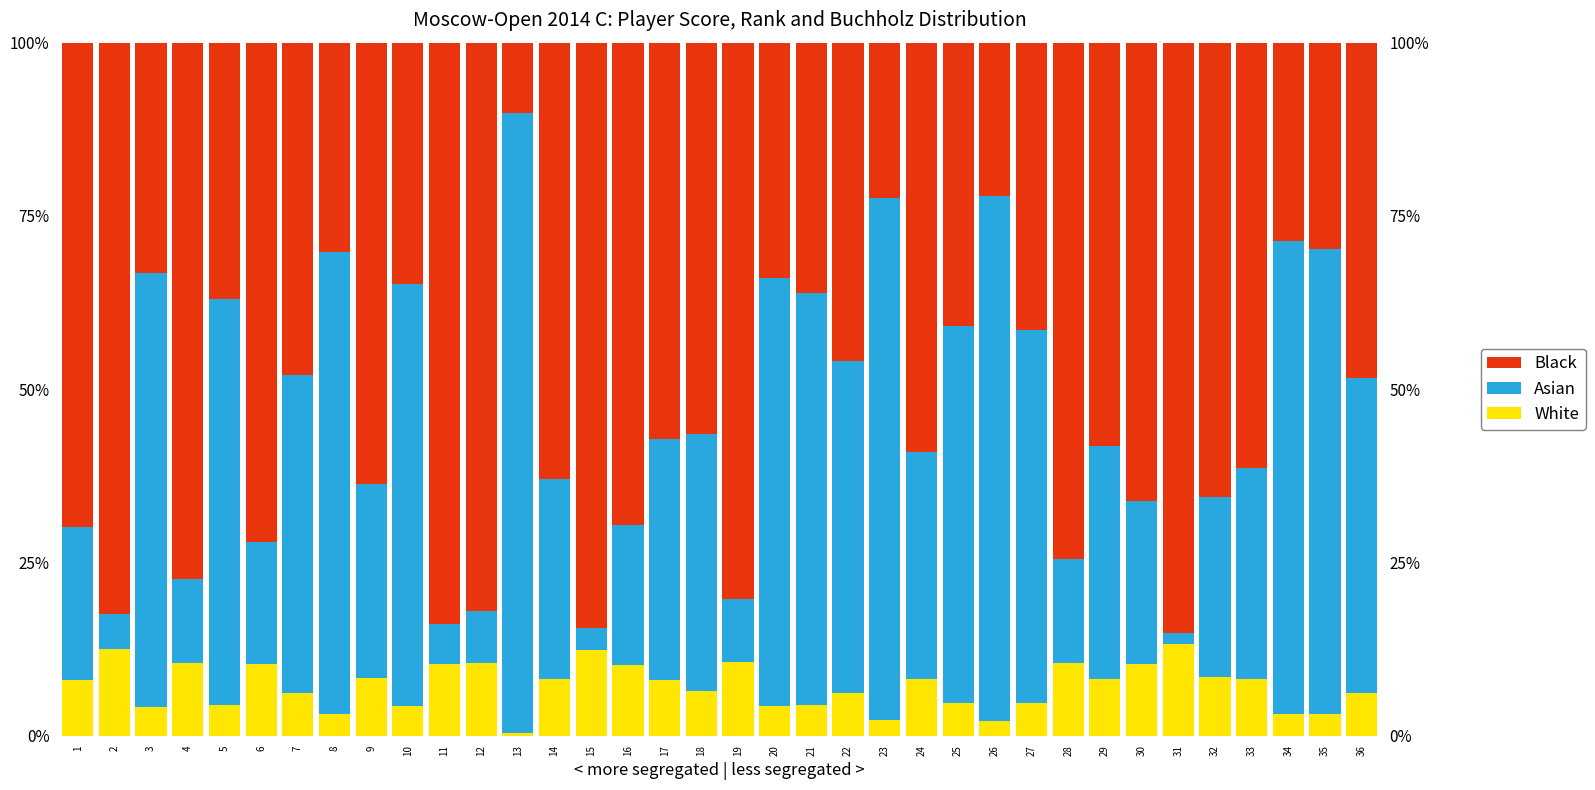

Does the chart contain any negative values?

No